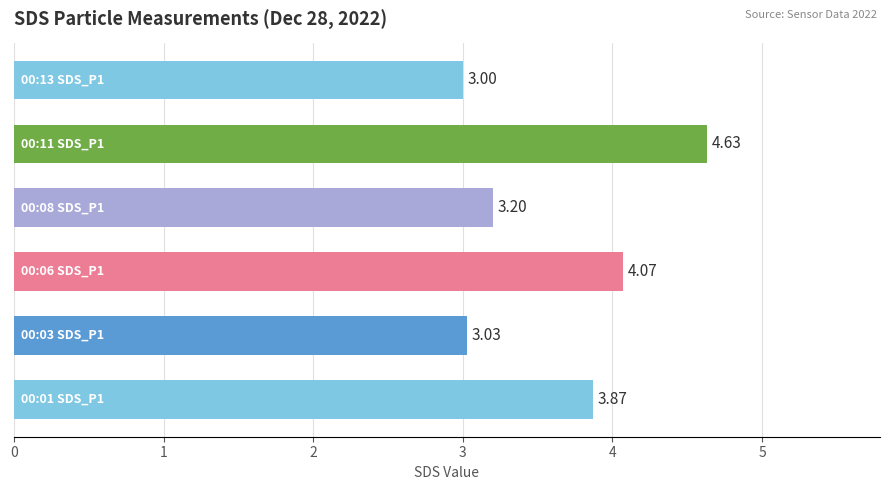

Count the number of categories in the chart.

6